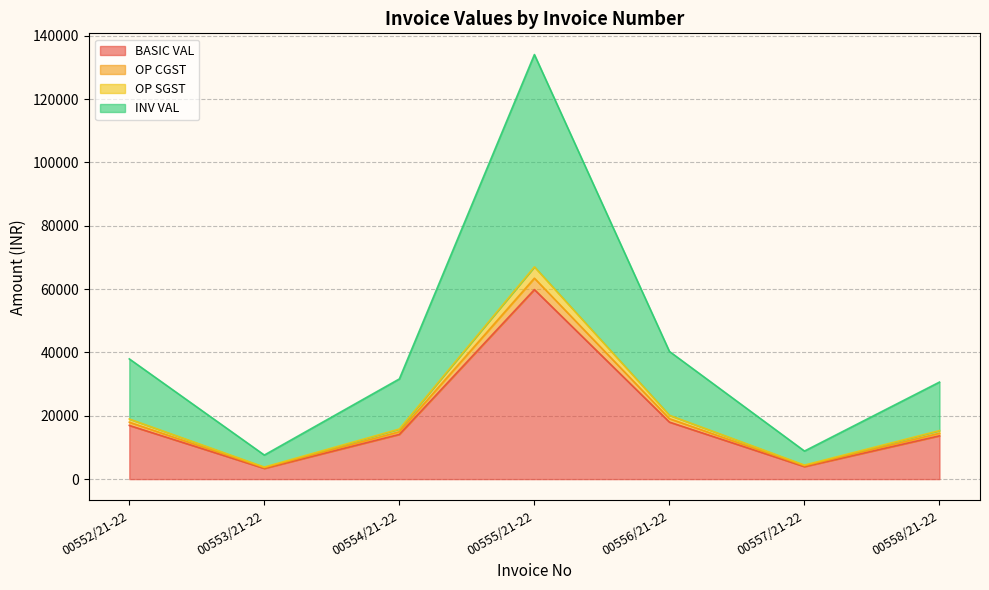

At which category does OP SGST reach its first local valley?

00553/21-22